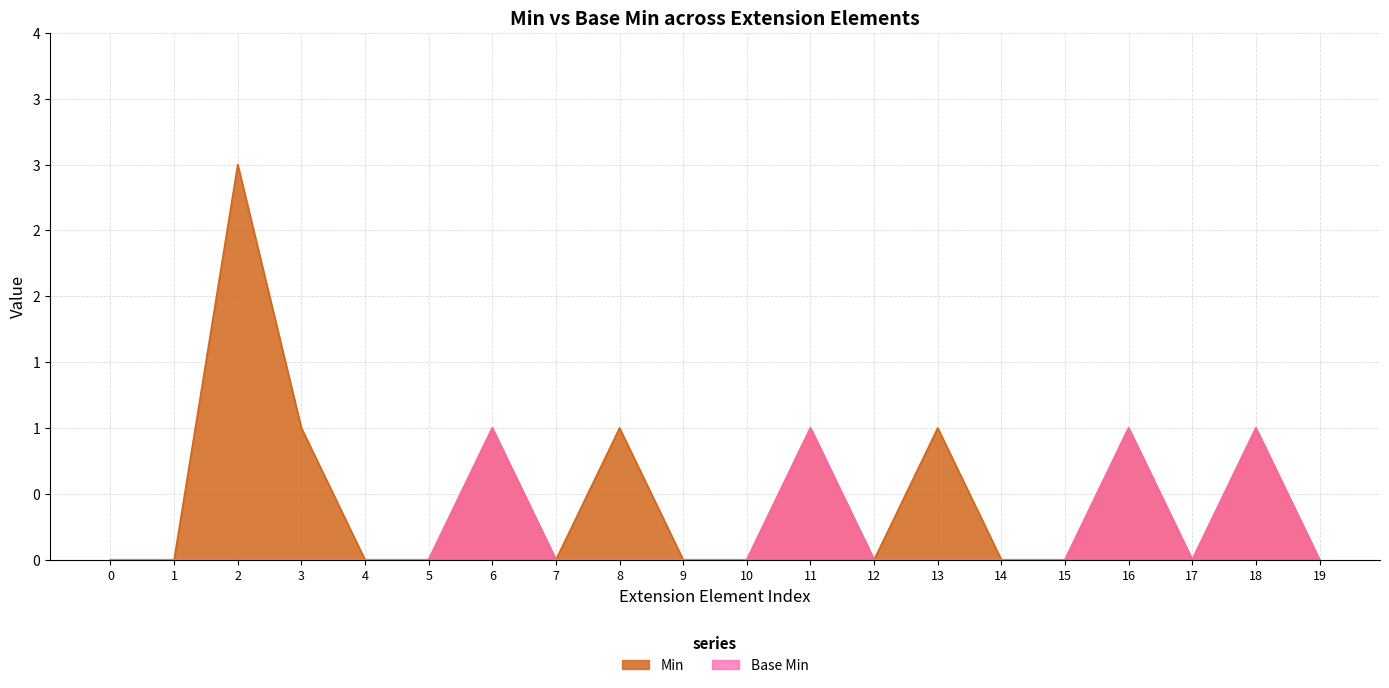

Does the chart have visible grid lines?

Yes